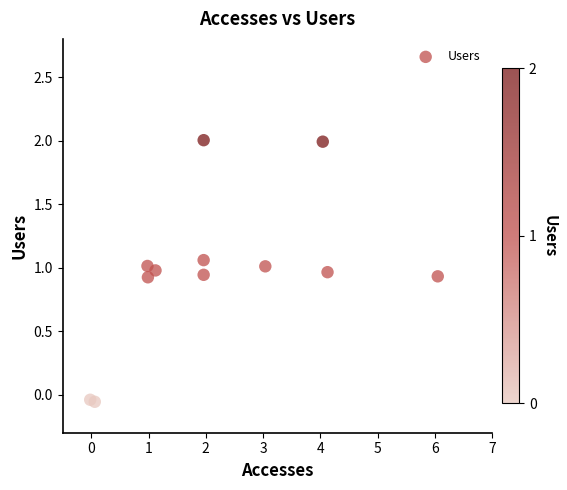

What is the average X value?

2.2